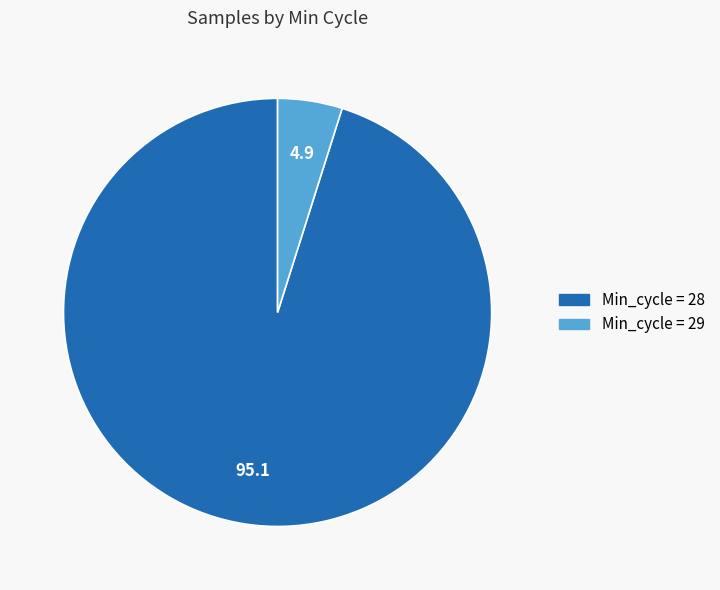

Does any single category account for the majority?

Yes